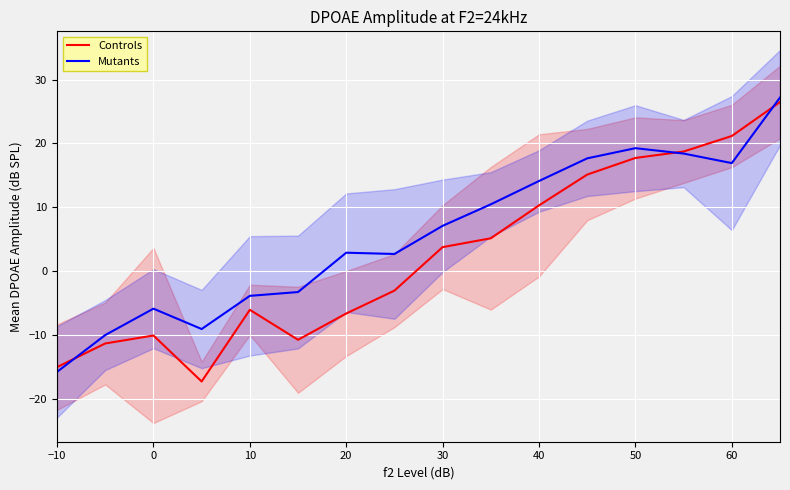

True or false: Controls and Mutants intersect in this chart.

True